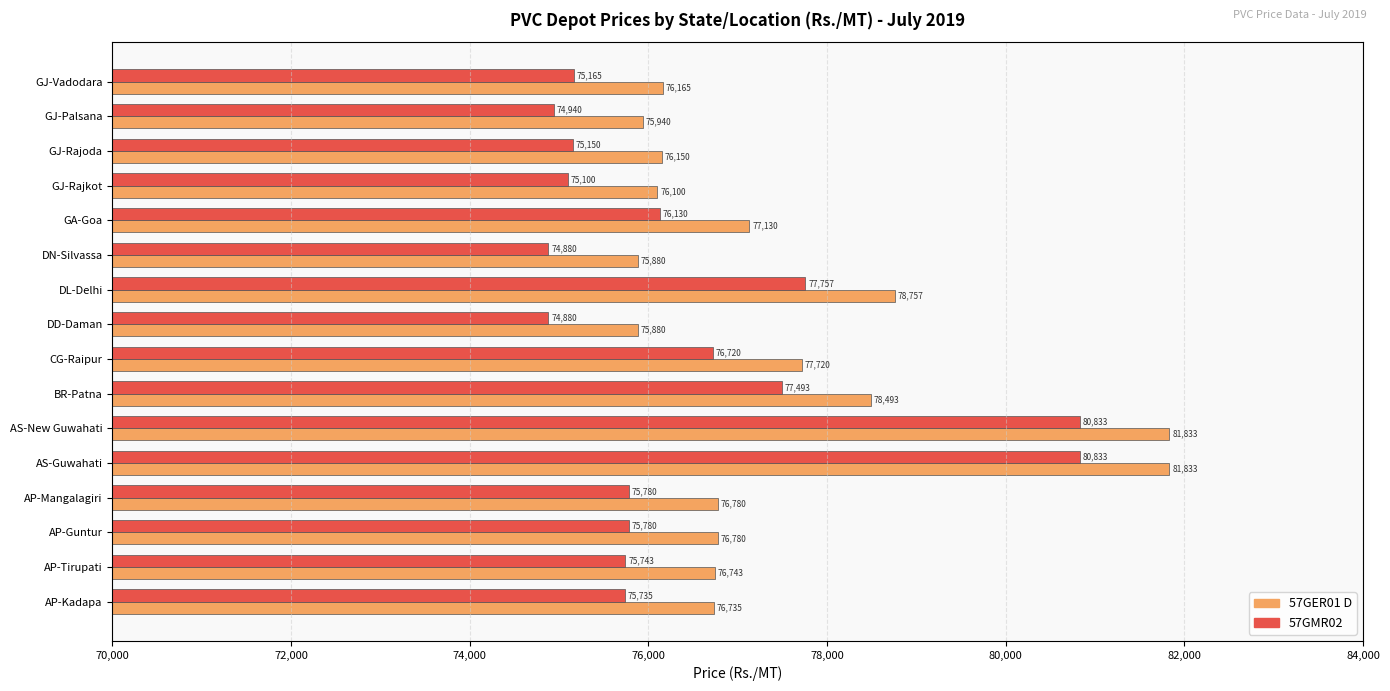

What is the spread (max minus min) of values at AP-Kadapa?

1000